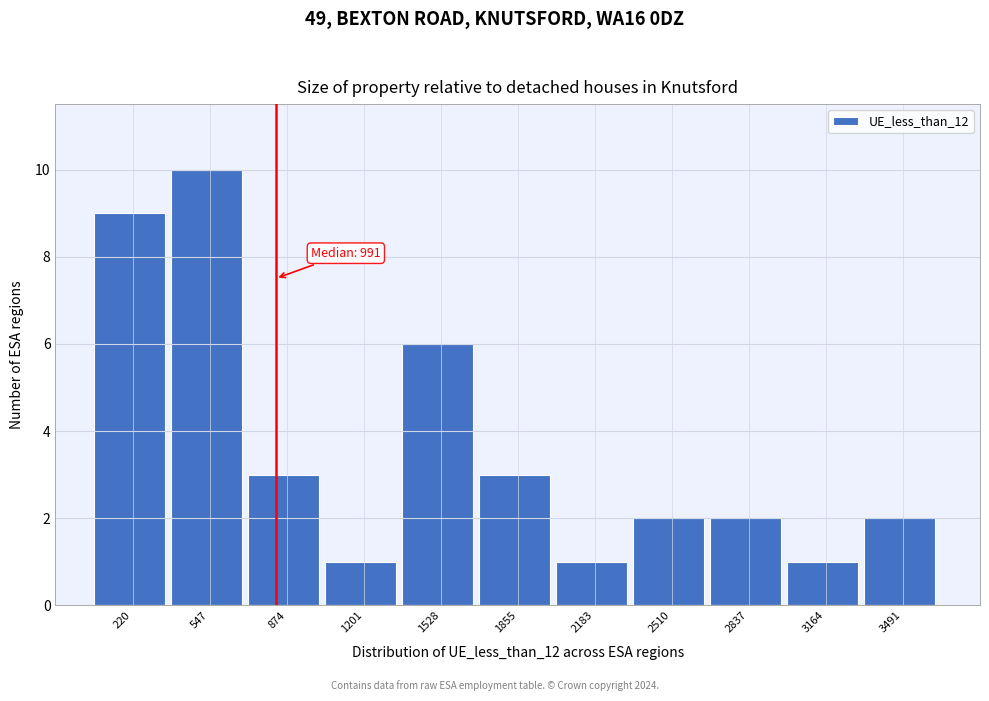

Reading right to left, transcribe all the data shown in this chart.

3491=2	3164=1	2837=2	2510=2	2183=1	1855=3	1528=6	1201=1	874=3	547=10	220=9